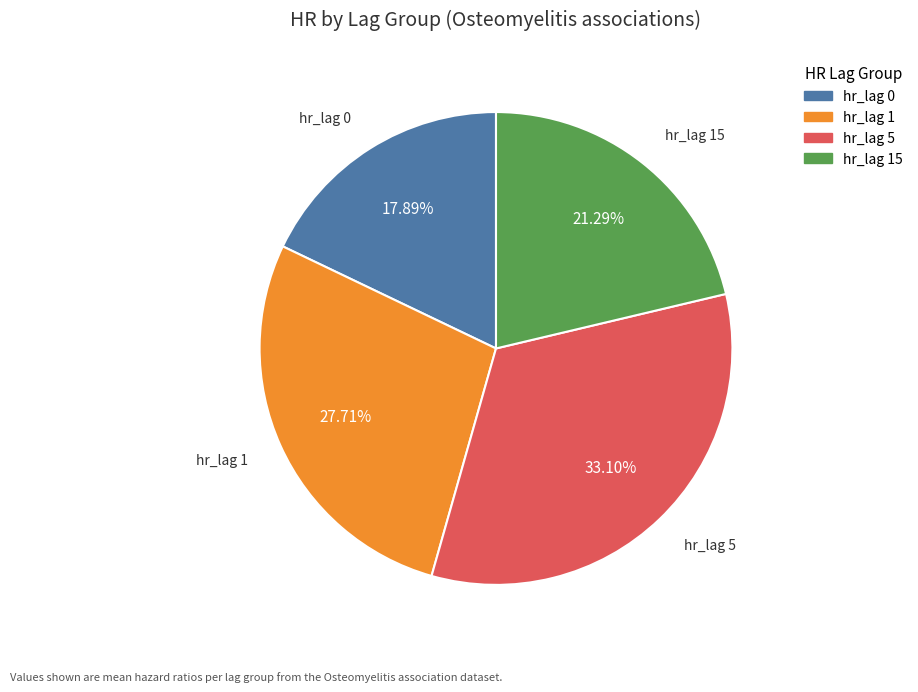

Rank the categories by value from lowest to highest.

hr_lag 0, hr_lag 15, hr_lag 1, hr_lag 5